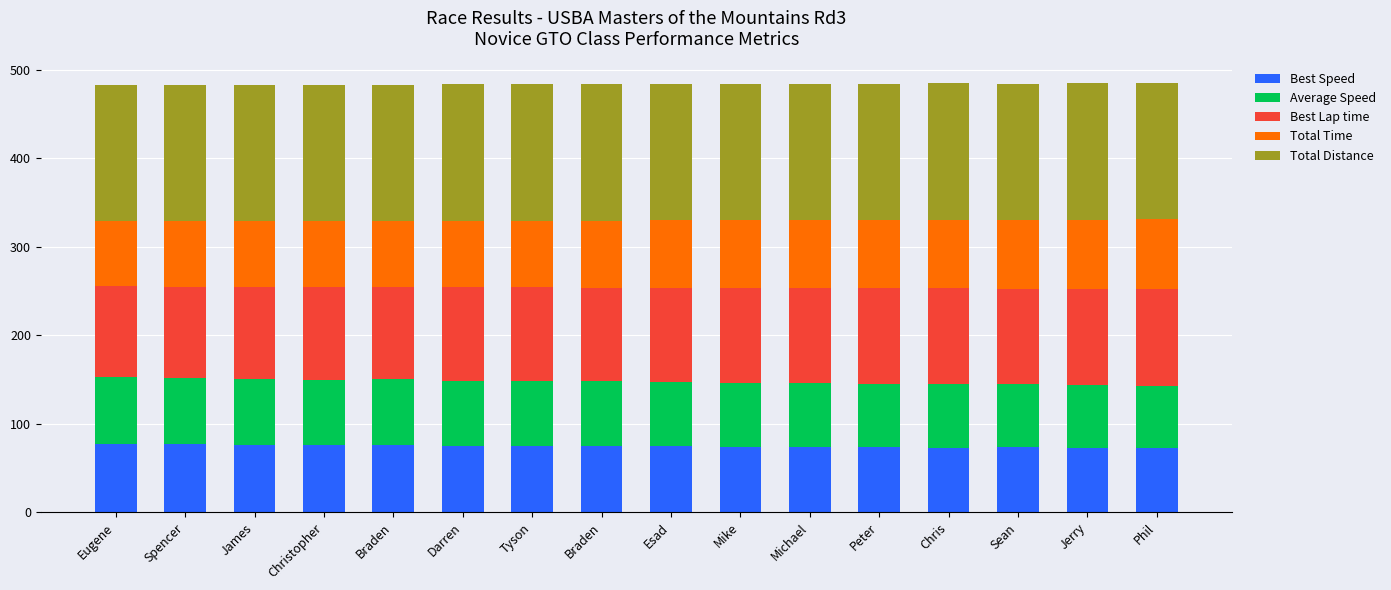

What are all the series names shown in the legend?

Best Speed, Average Speed, Best Lap time, Total Time, Total Distance